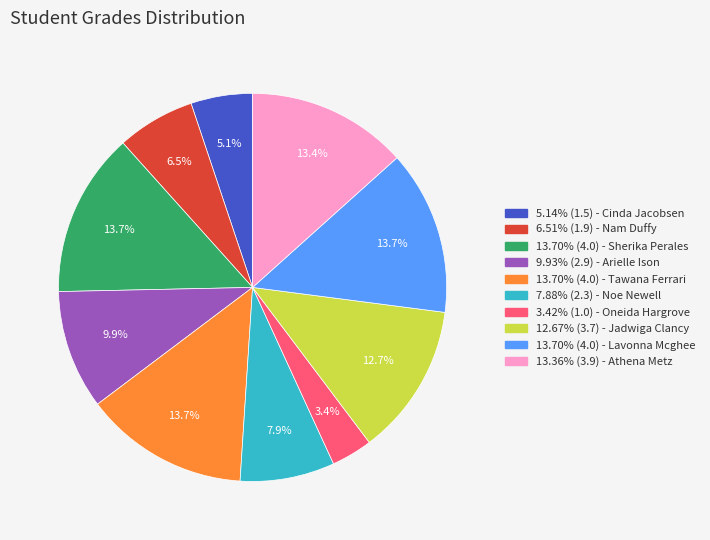

Is there a majority slice in this chart?

No